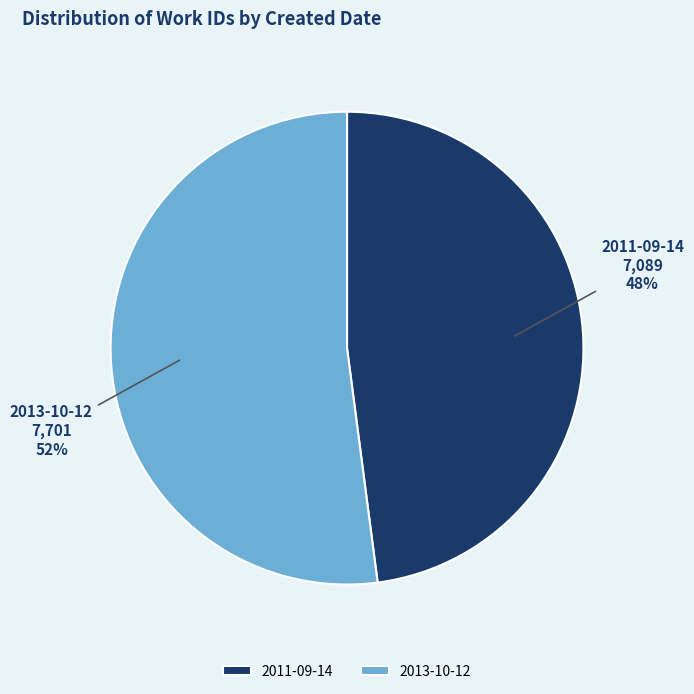

Rank the categories by value from lowest to highest.

2011-09-14, 2013-10-12